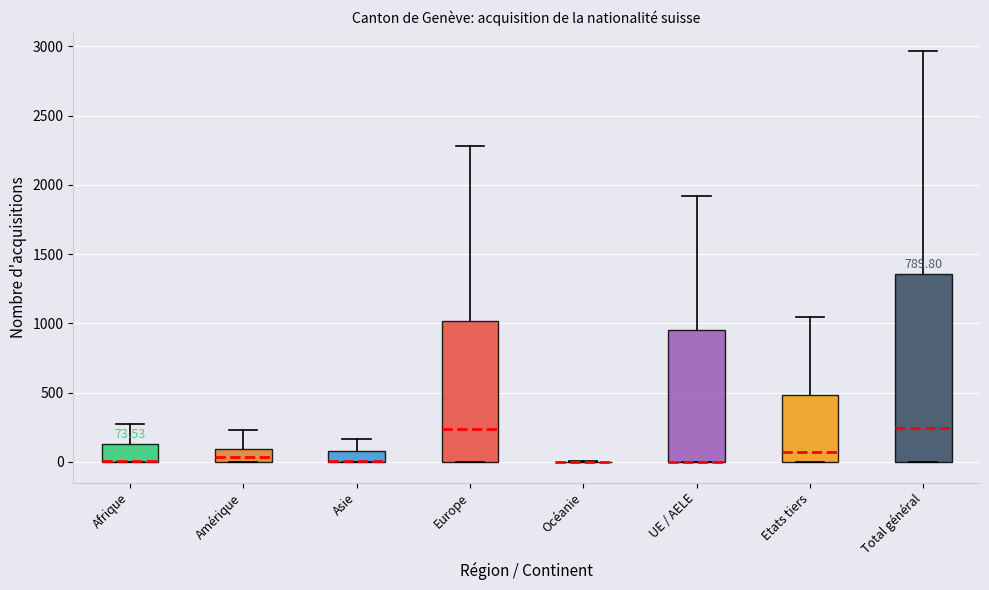

Comparing the boxes themselves (not the whiskers), which one is the tallest?

Total général